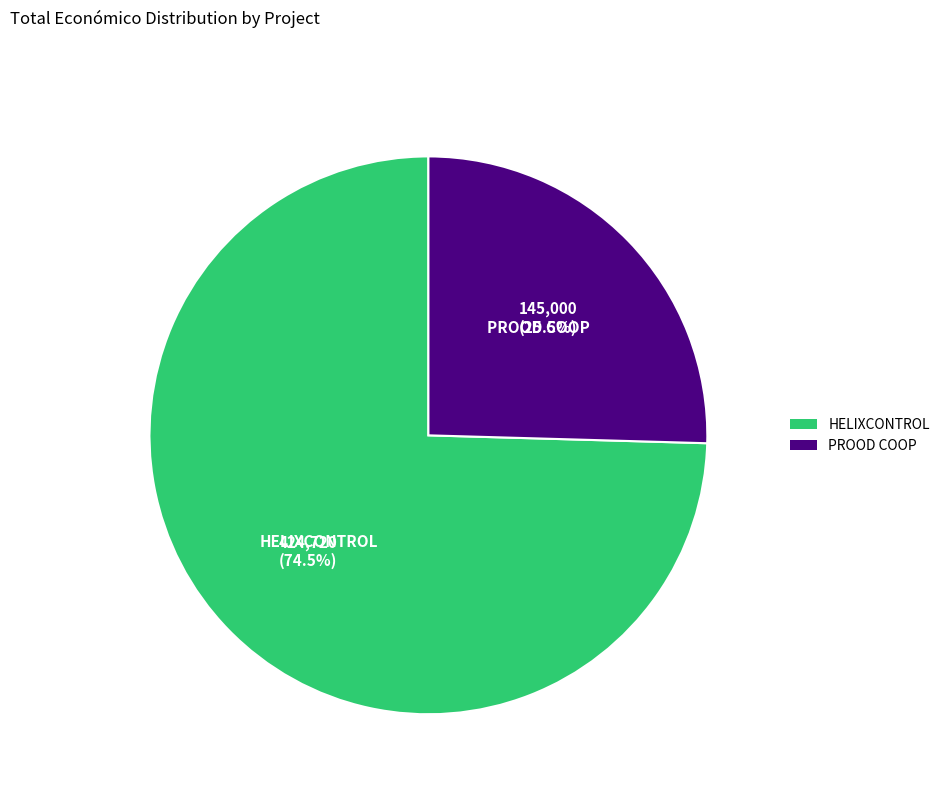

What portion of the pie excludes HELIXCONTROL?

25.5%